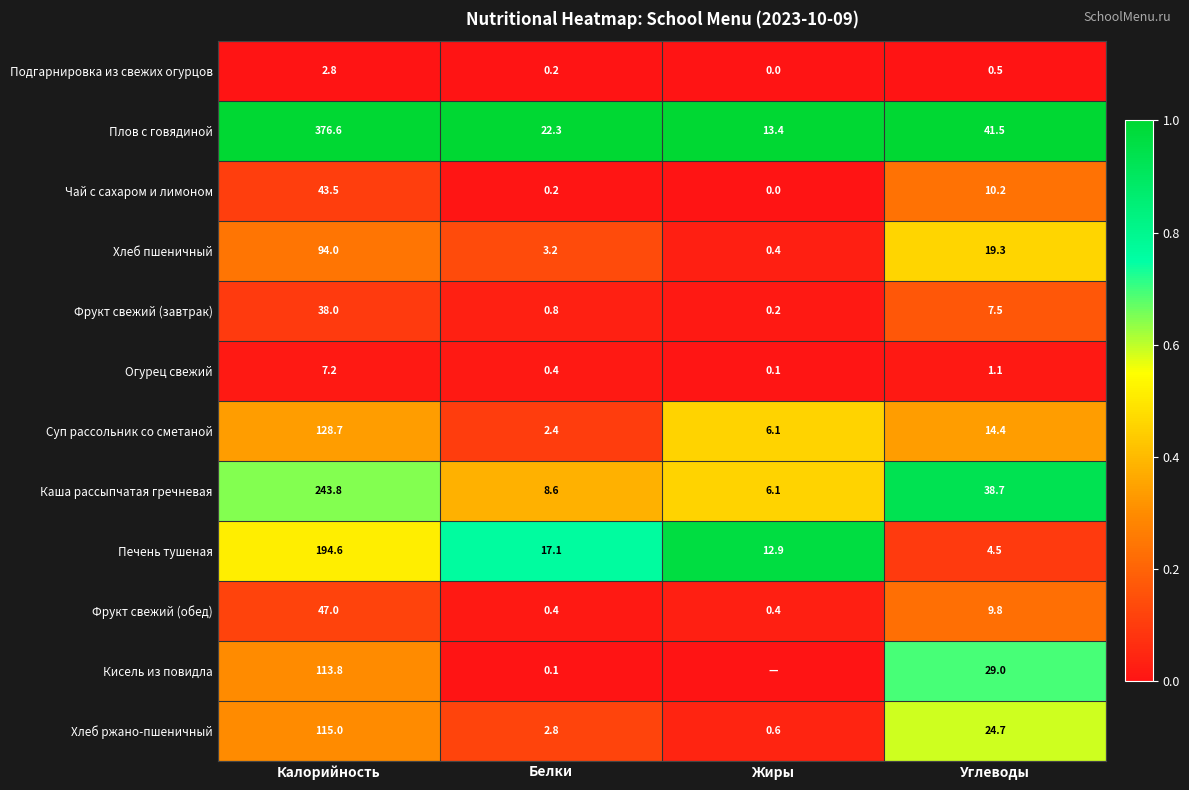

What is the spread (max minus min) of values at Углеводы?

41.0